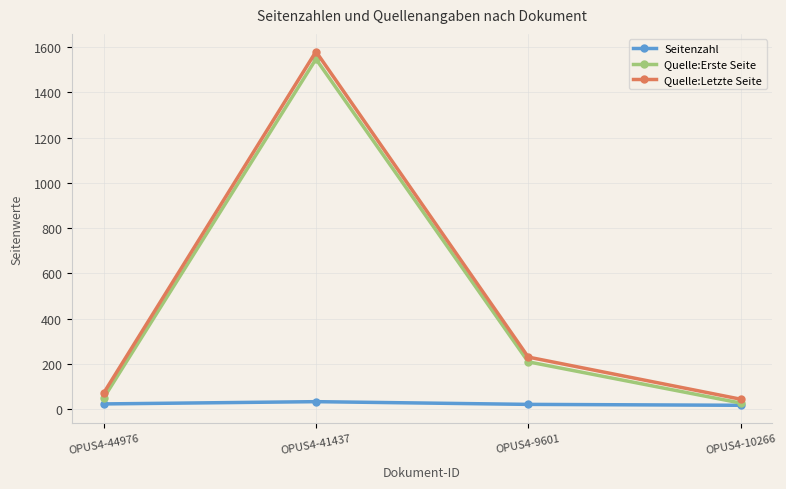

True or false: Quelle:Letzte Seite and Quelle:Erste Seite intersect in this chart.

False